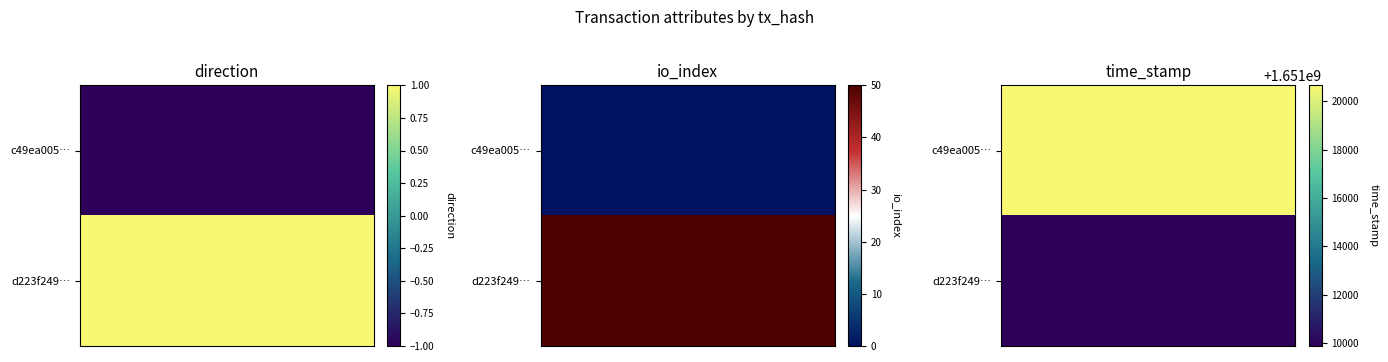

The d223f24995873e32fdcfbc9fb82fc7957e7bd4f series shows 69.9 at io_index. True or false?

False